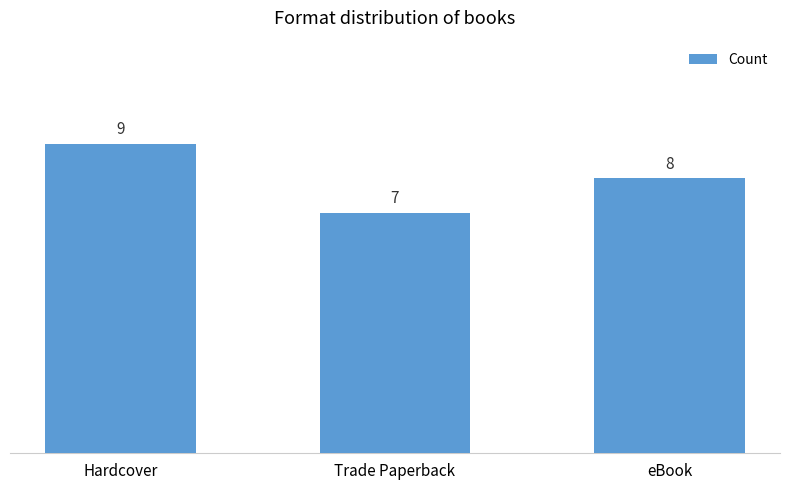

What is the change in value from Hardcover to eBook?

-1